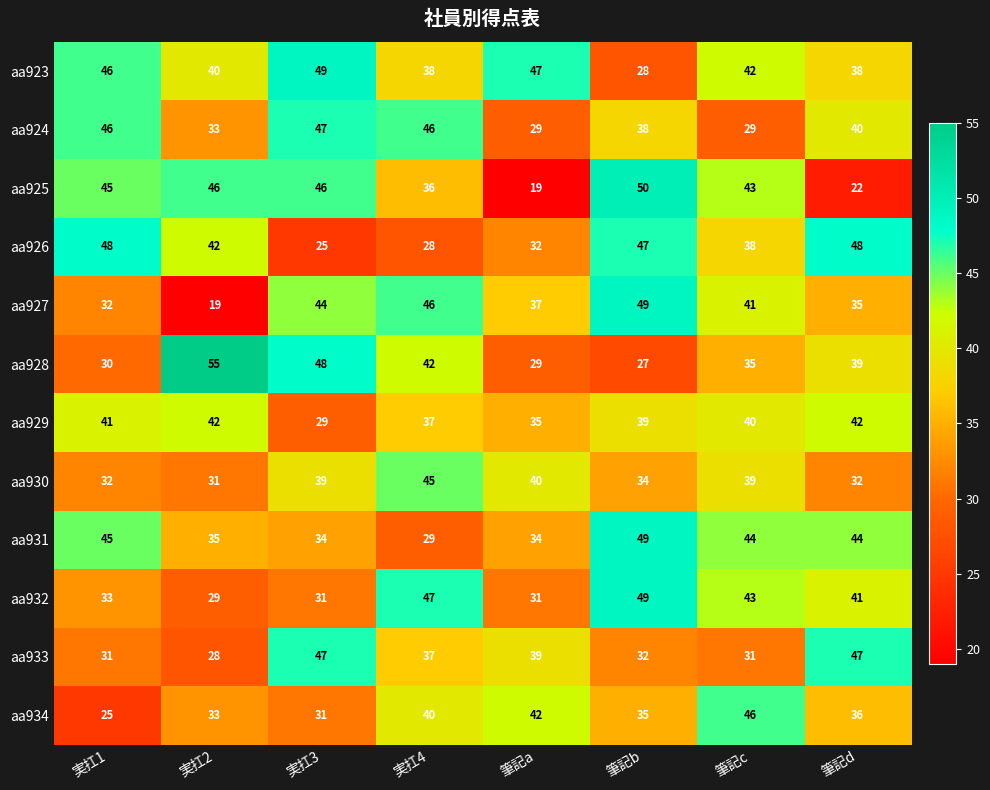

What is the maximum value for aa934?

46